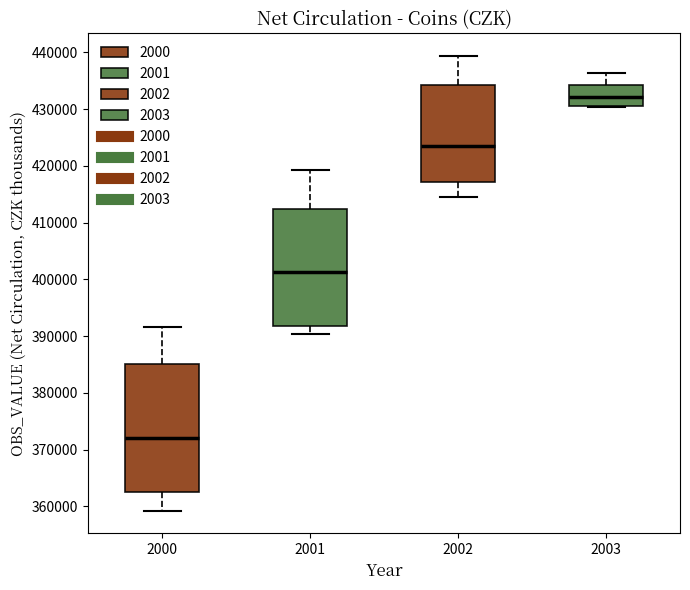

Reading left to right, read every box against the y-axis: the position of its median line, the range the box covers, and the ends of its whiskers. The values are not printed on the chart, so give them approximately, as read against the axis.

2000: median 372000, box 363000 to 385000, whiskers 359000 to 392000
2001: median 401000, box 392000 to 412000, whiskers 390000 to 419000
2002: median 423000, box 417000 to 434000, whiskers 415000 to 439000
2003: median 432000, box 431000 to 434000, whiskers 430000 to 436000